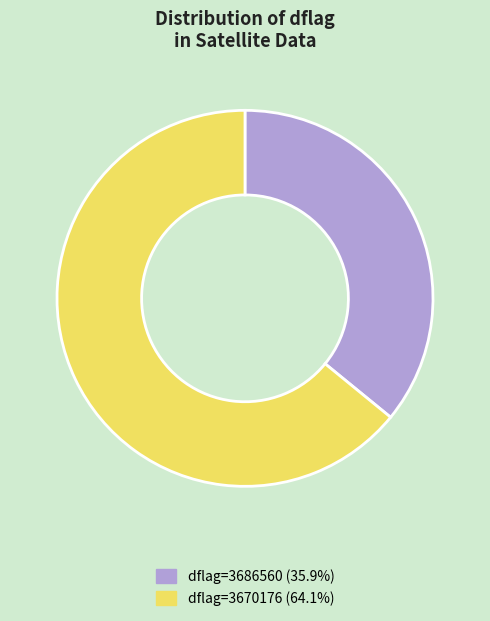

Is there any slice that represents more than half of the pie?

Yes